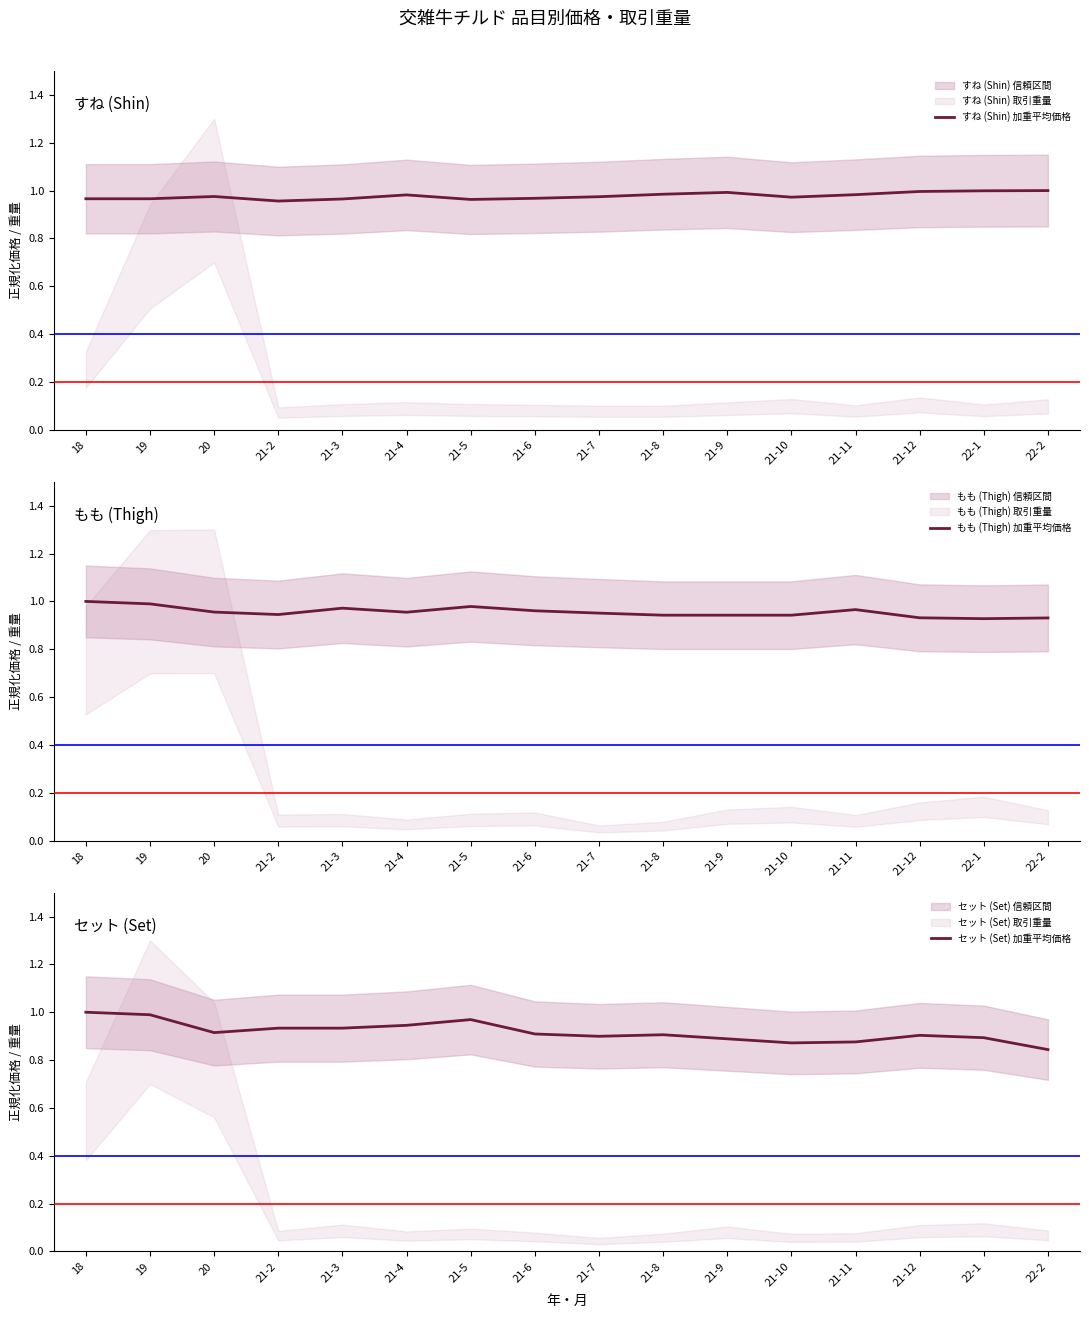

Does the chart have visible grid lines?

No